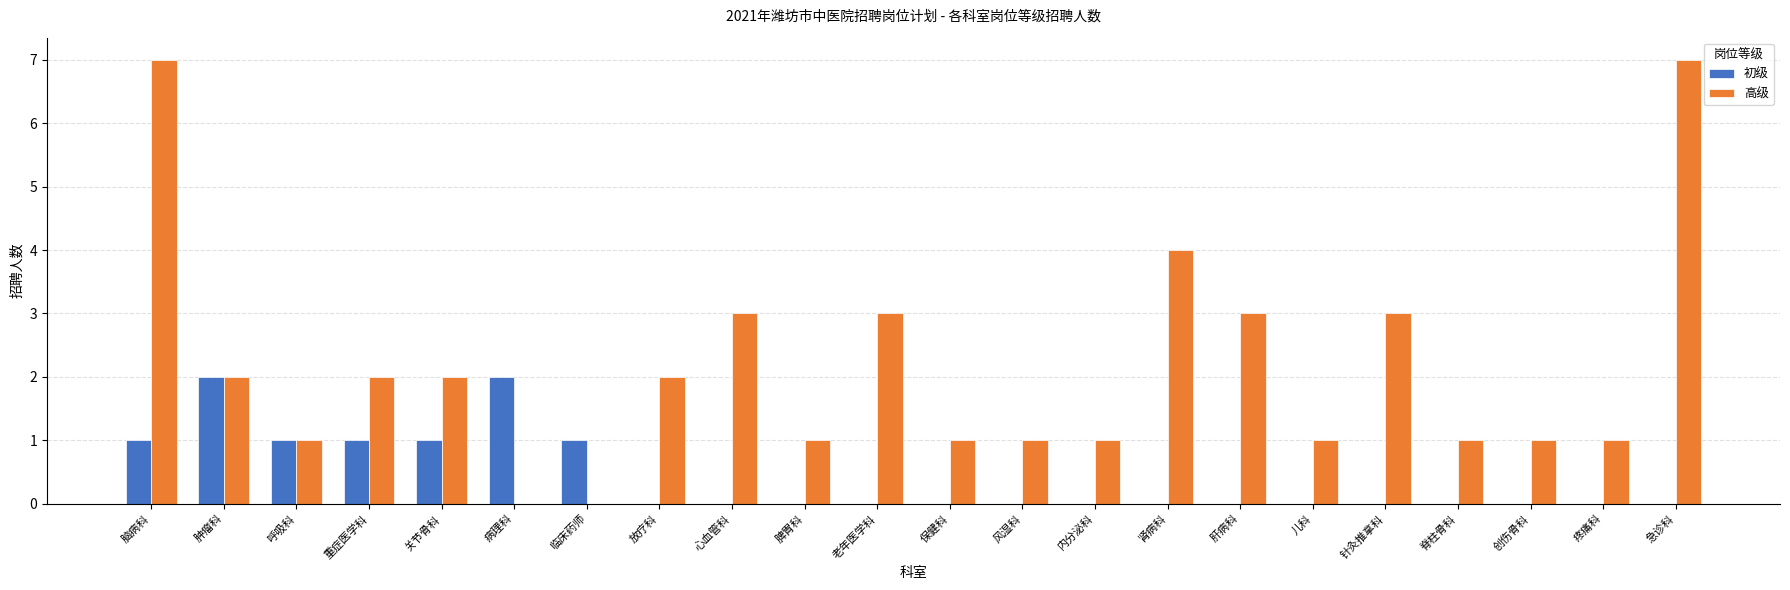

The value of 高级 at 肿瘤科 is 3. True or false?

False